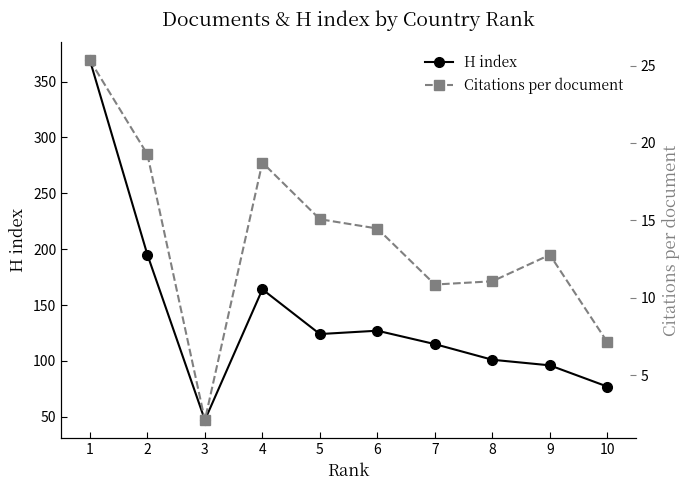

What is the difference between the H index values at 7 and 9?

19